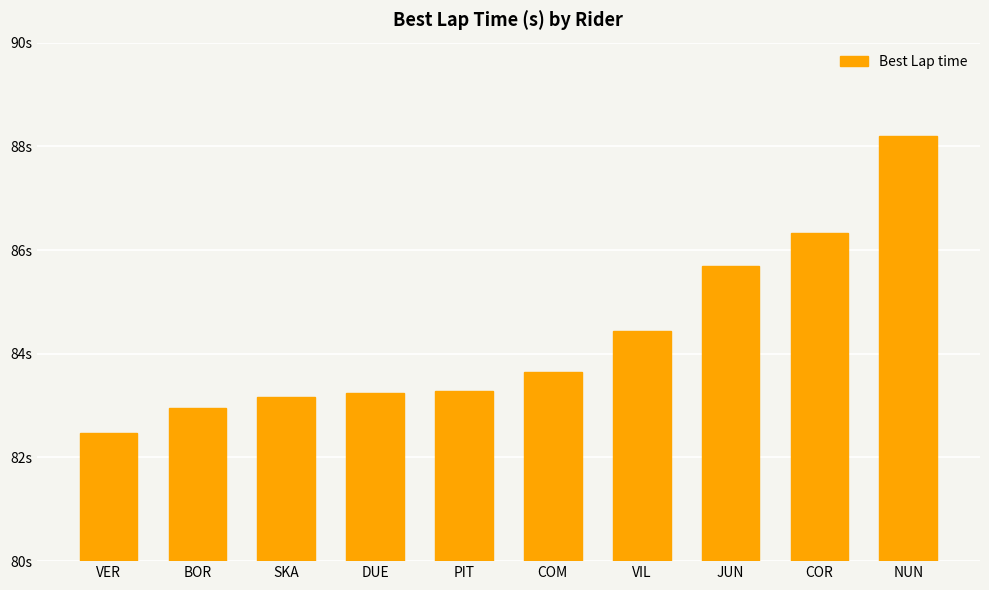

Are the bars grouped side by side (vs. stacked)?

No